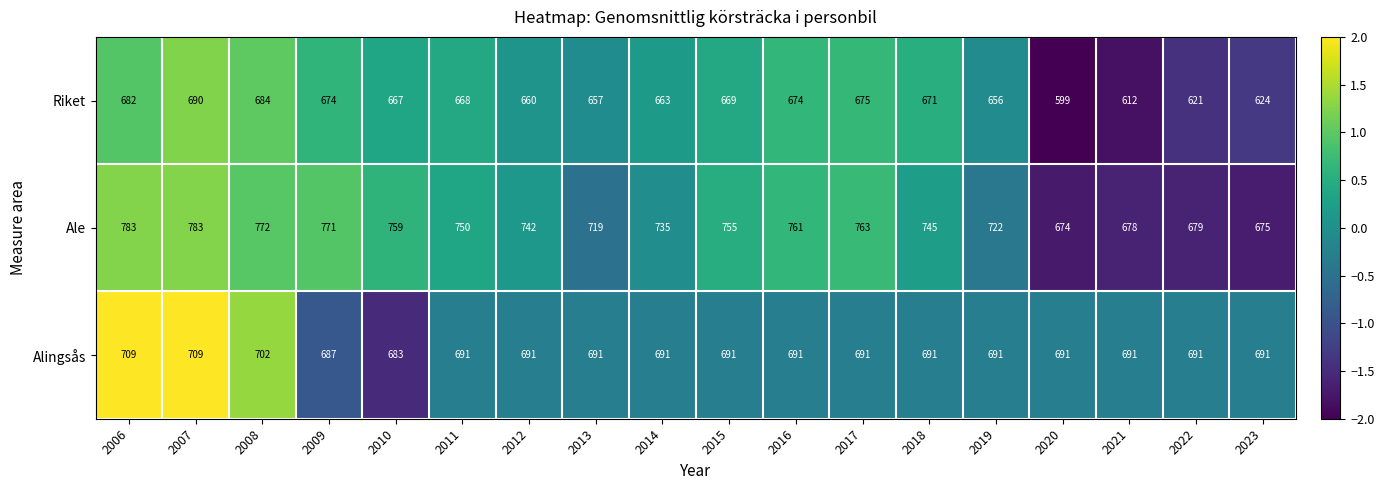

Which series changed the most between 2017 and 2018?

Ale